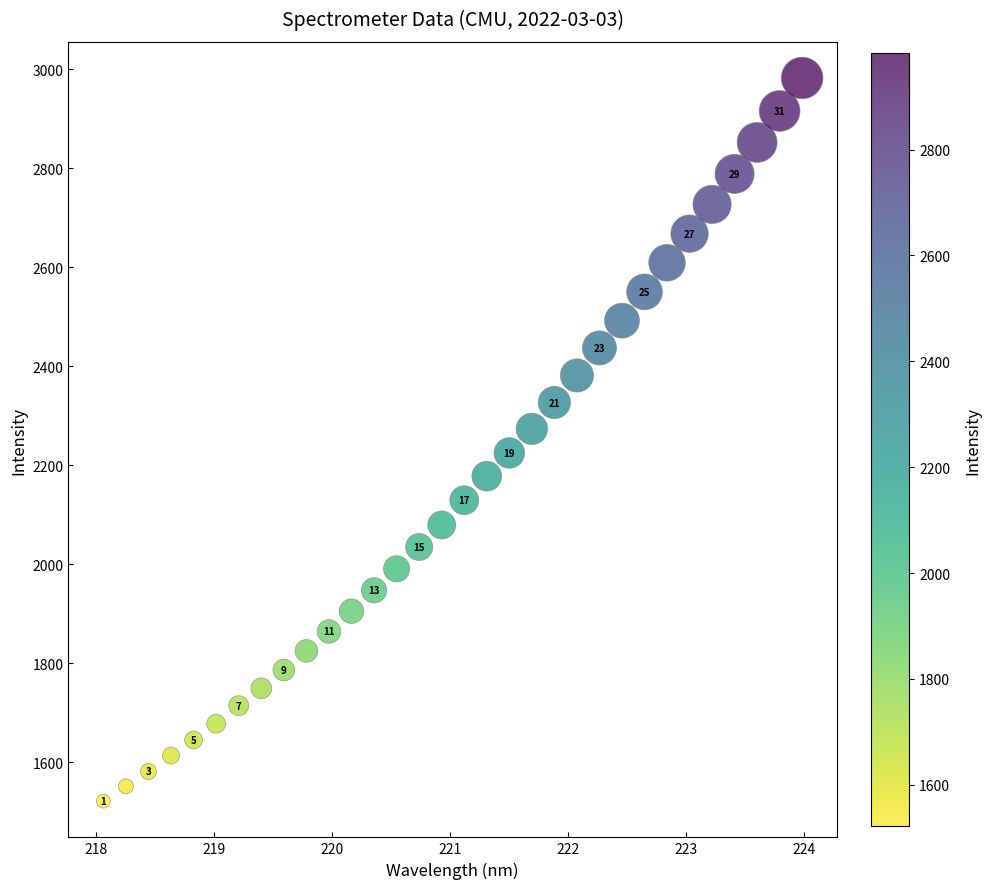

What is the range of X values (max minus min)?

5.9